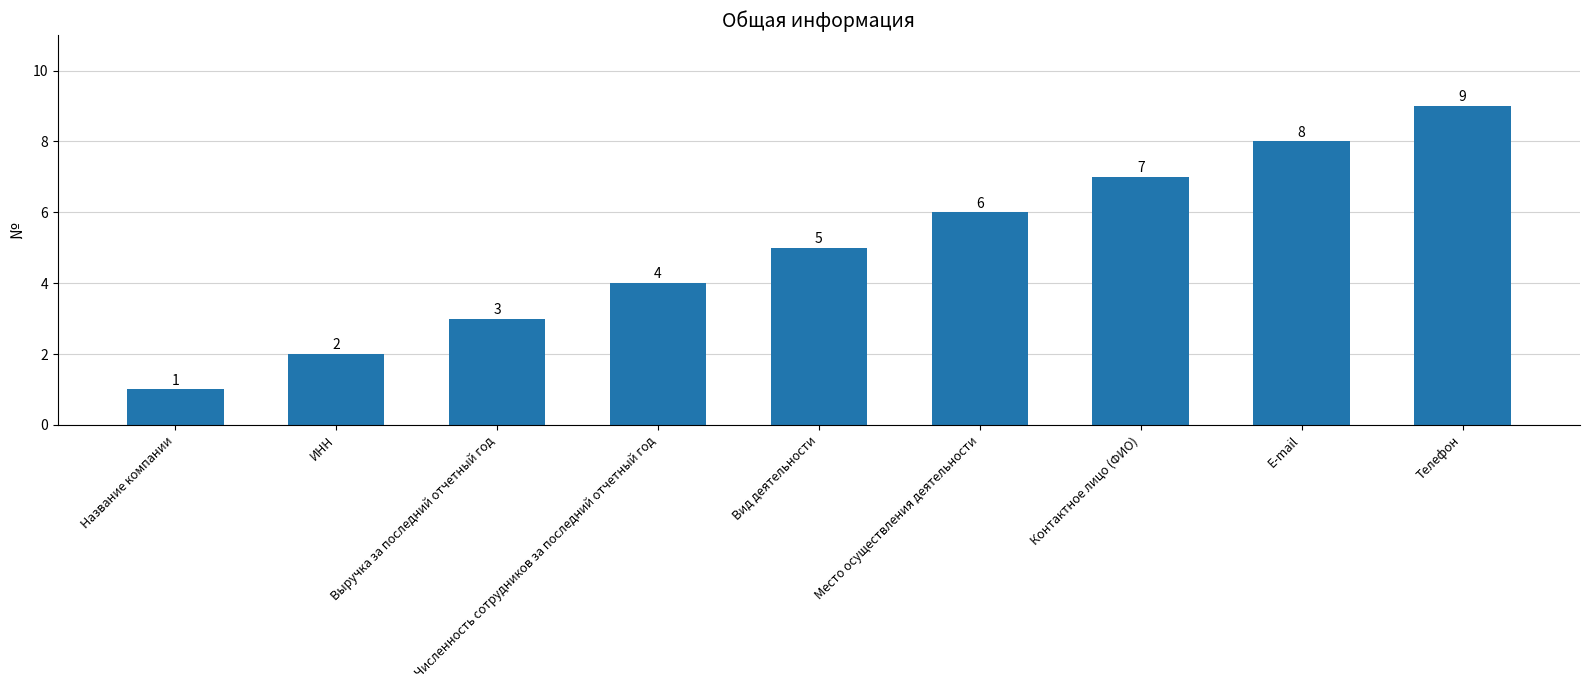

What is the label of the 6th bar from the left?

Место осуществления деятельности